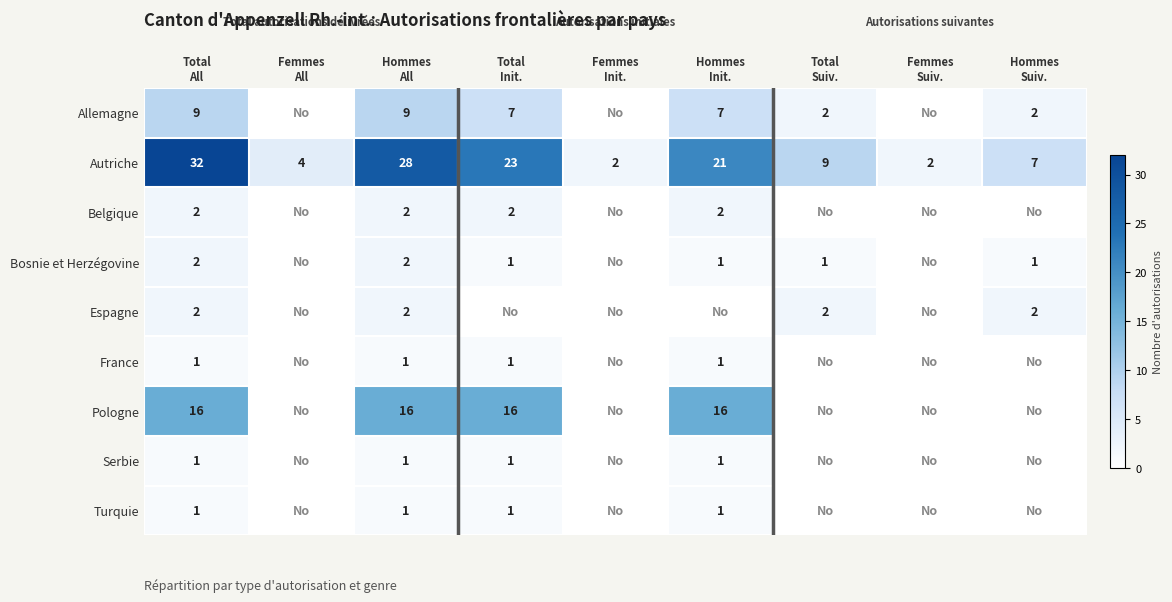

What is the maximum value shown in the chart?

32